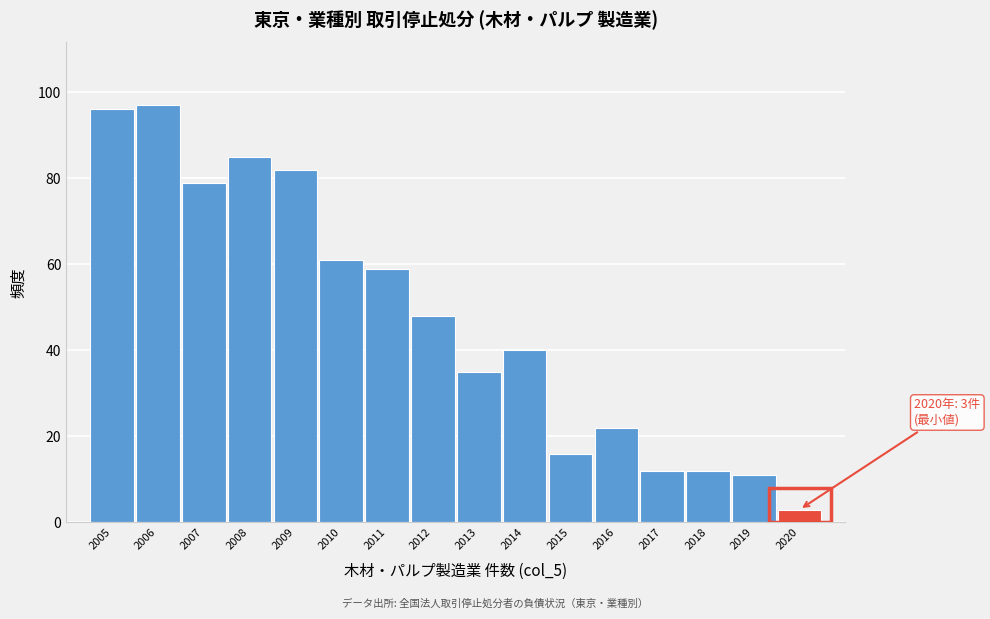

Reading left to right, list all the values displayed in this chart.

2005=96	2006=97	2007=79	2008=85	2009=82	2010=61	2011=59	2012=48	2013=35	2014=40	2015=16	2016=22	2017=12	2018=12	2019=11	2020=3